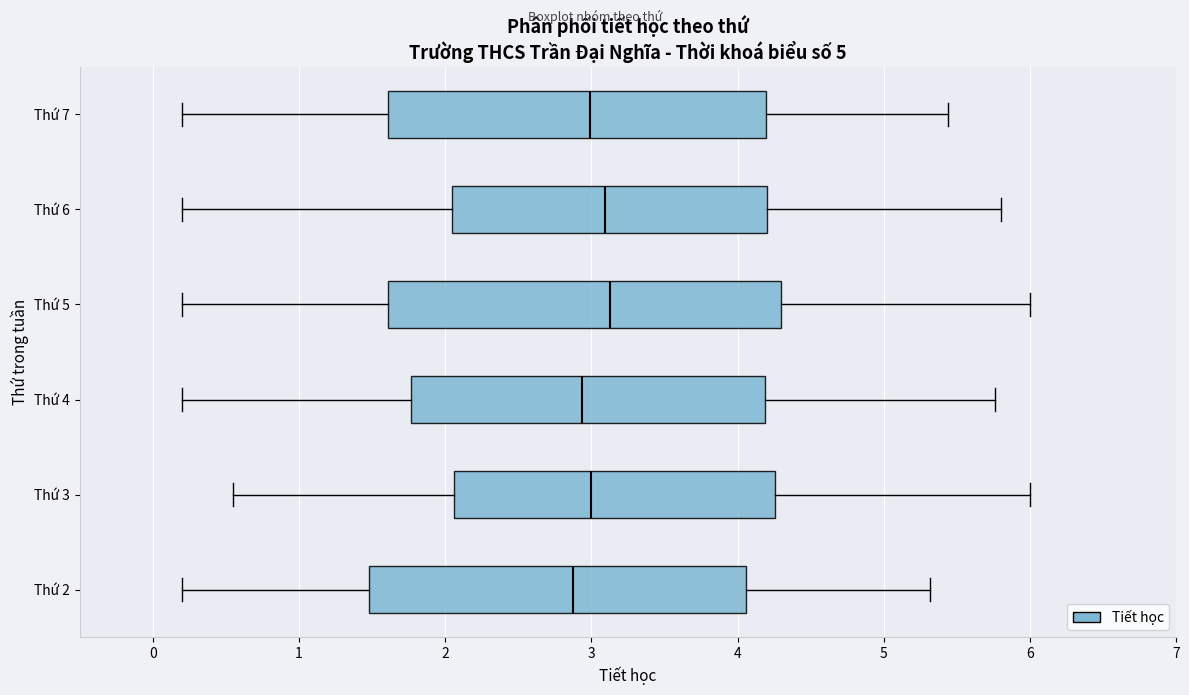

Where is the right edge of the box for Thứ 4 on the x-axis? The values are not printed on the chart, so give them approximately, as read against the axis.

4.2